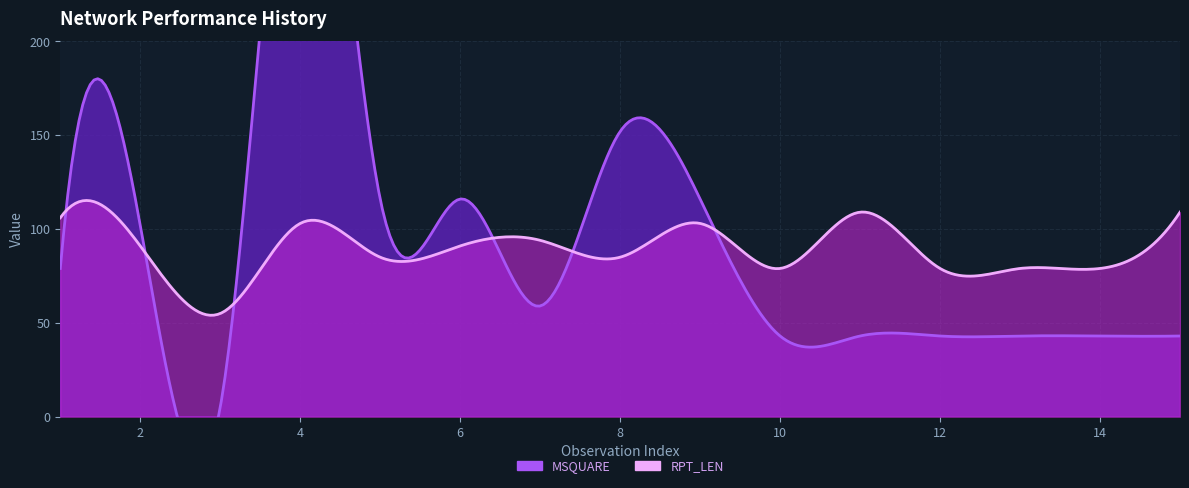

At which category does the chart reach its minimum across all series?

3